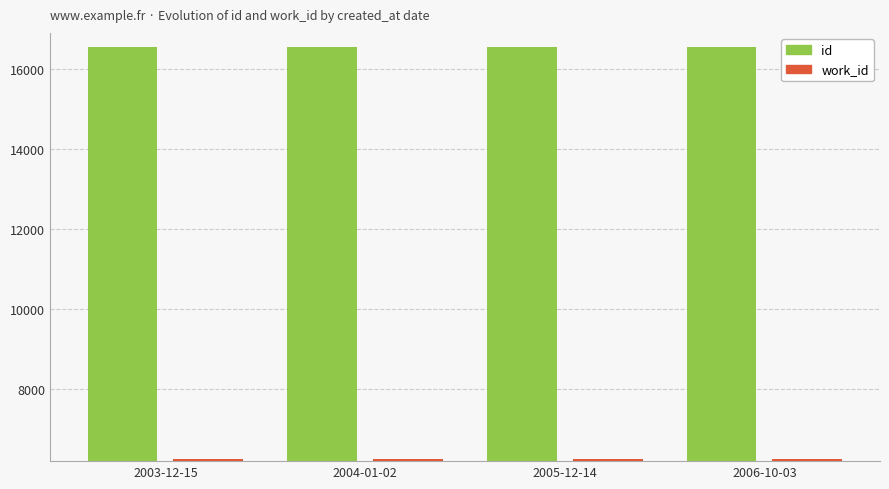

Which series has the largest total across all categories?

id